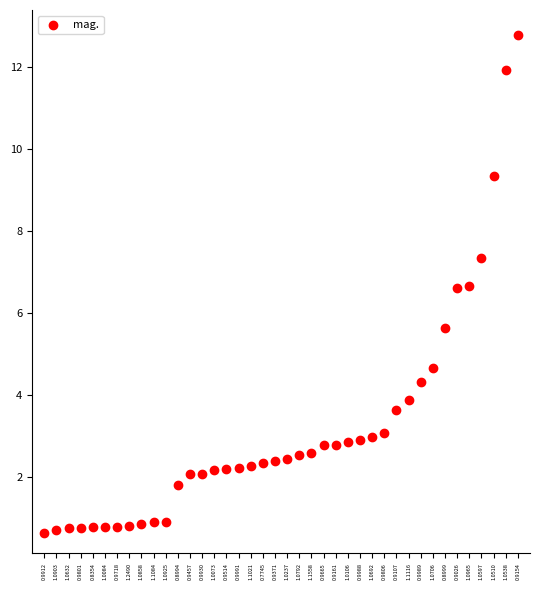

What is the range of Y values (max minus min)?

12.1